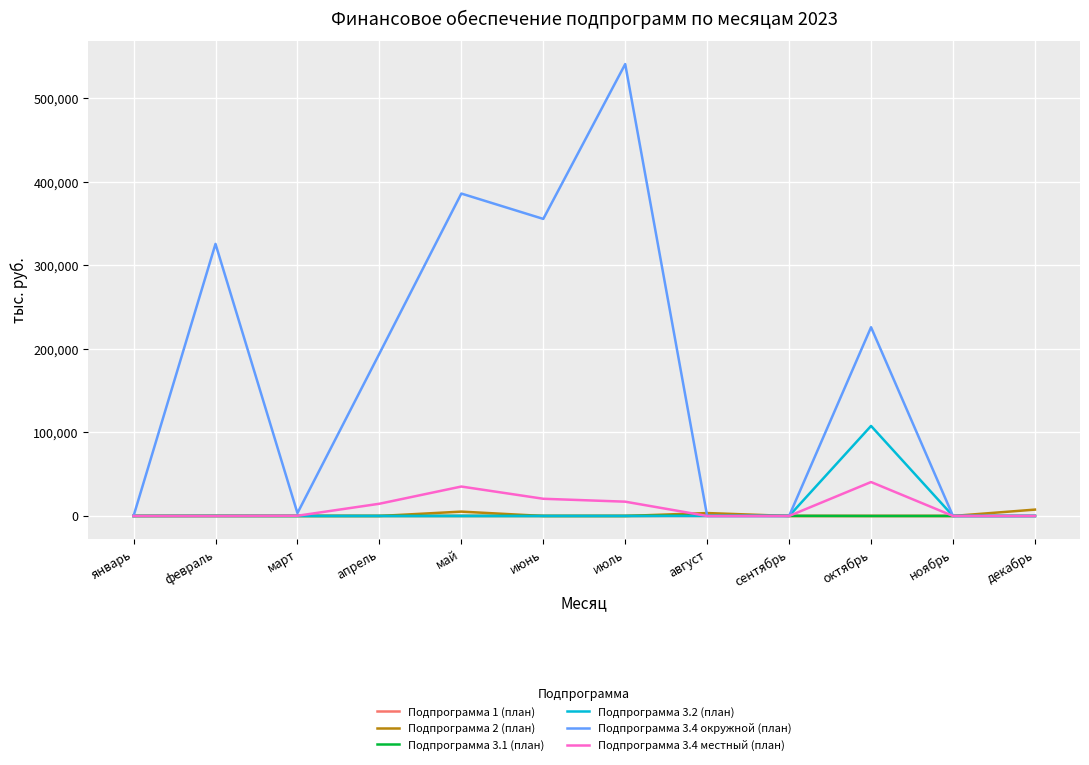

True or false: Подпрограмма 2 (план) and Подпрограмма 3.4 местный (план) cross at least once.

True